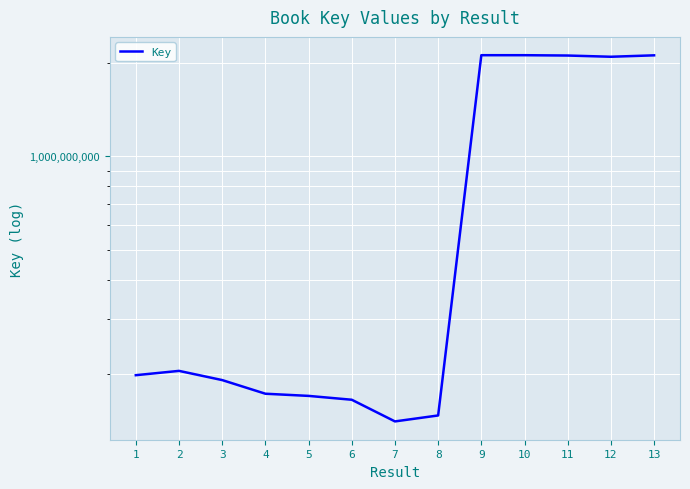

What is the change in value from 9 to 11?

-5210875